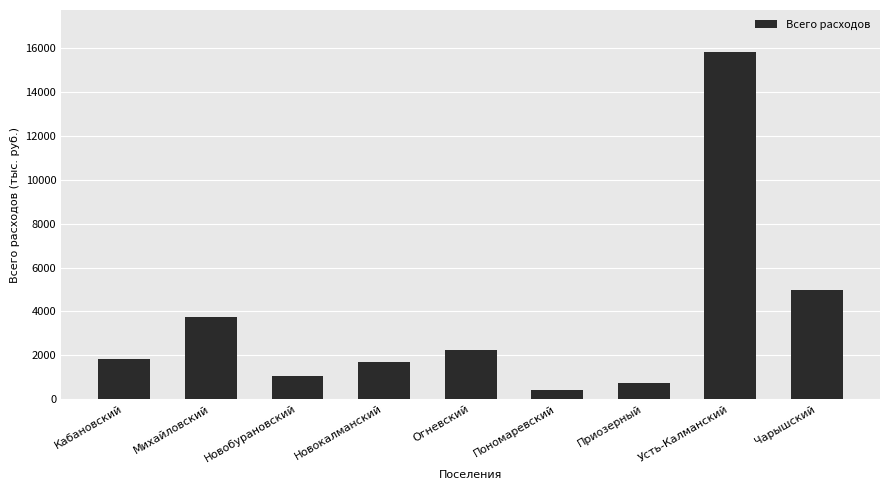

What is the difference between the second highest and second lowest values?

4203.2